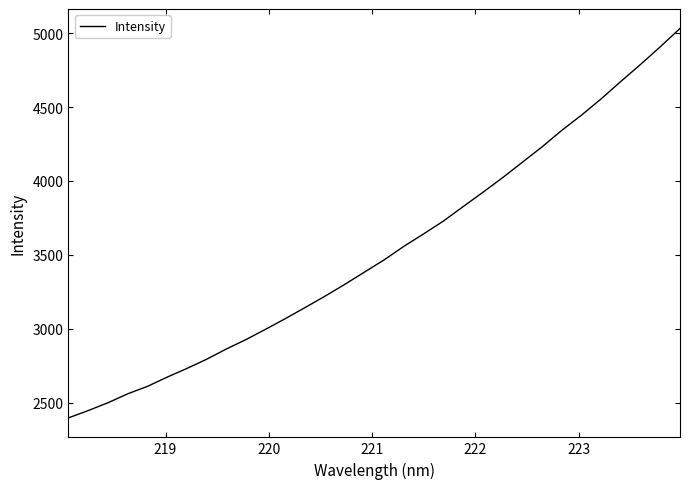

Does the chart display data point markers on the line(s)?

No